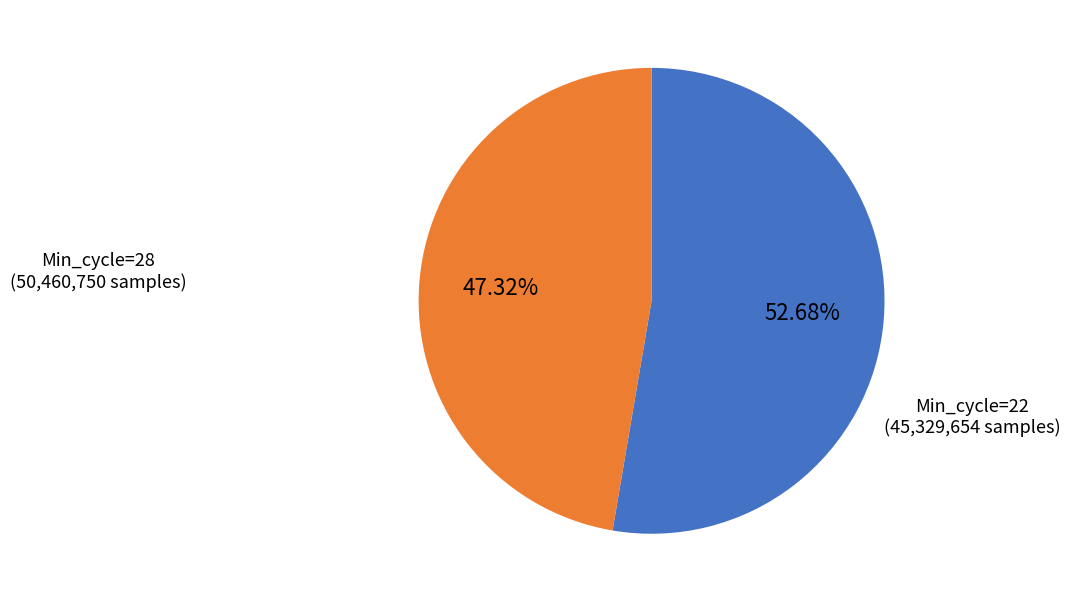

Does any single category account for the majority?

Yes